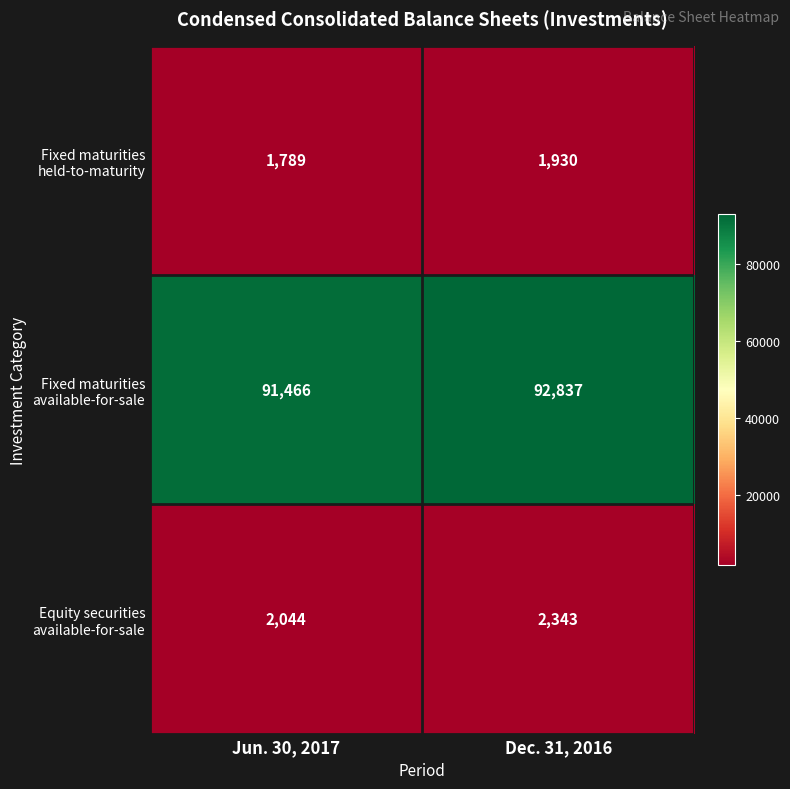

Rank the series by their maximum value, from lowest to highest.

Fixed maturities held-to-maturity, Equity securities available-for-sale, Fixed maturities available-for-sale